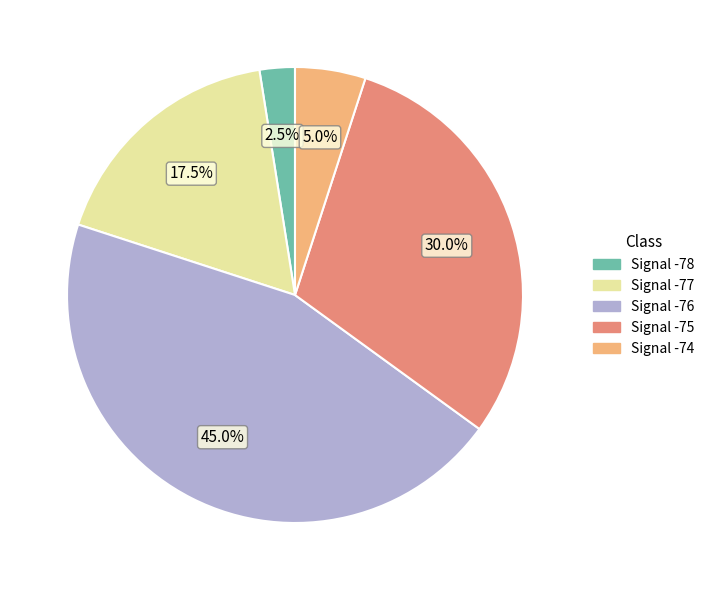

Is there any slice that represents more than half of the pie?

No